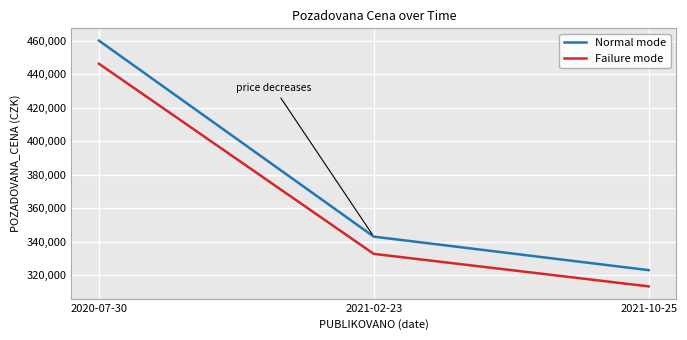

What is the difference between the Normal mode values at 2020-07-30 and 2021-10-25?

137000